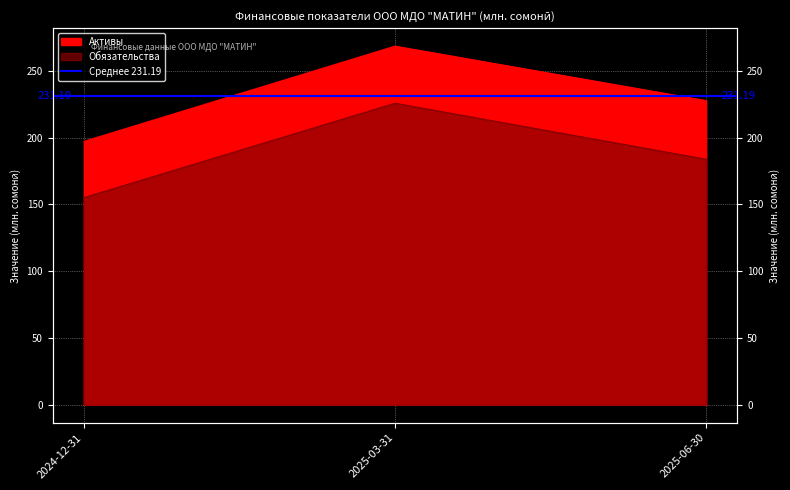

Does the chart display data point markers on the line(s)?

No